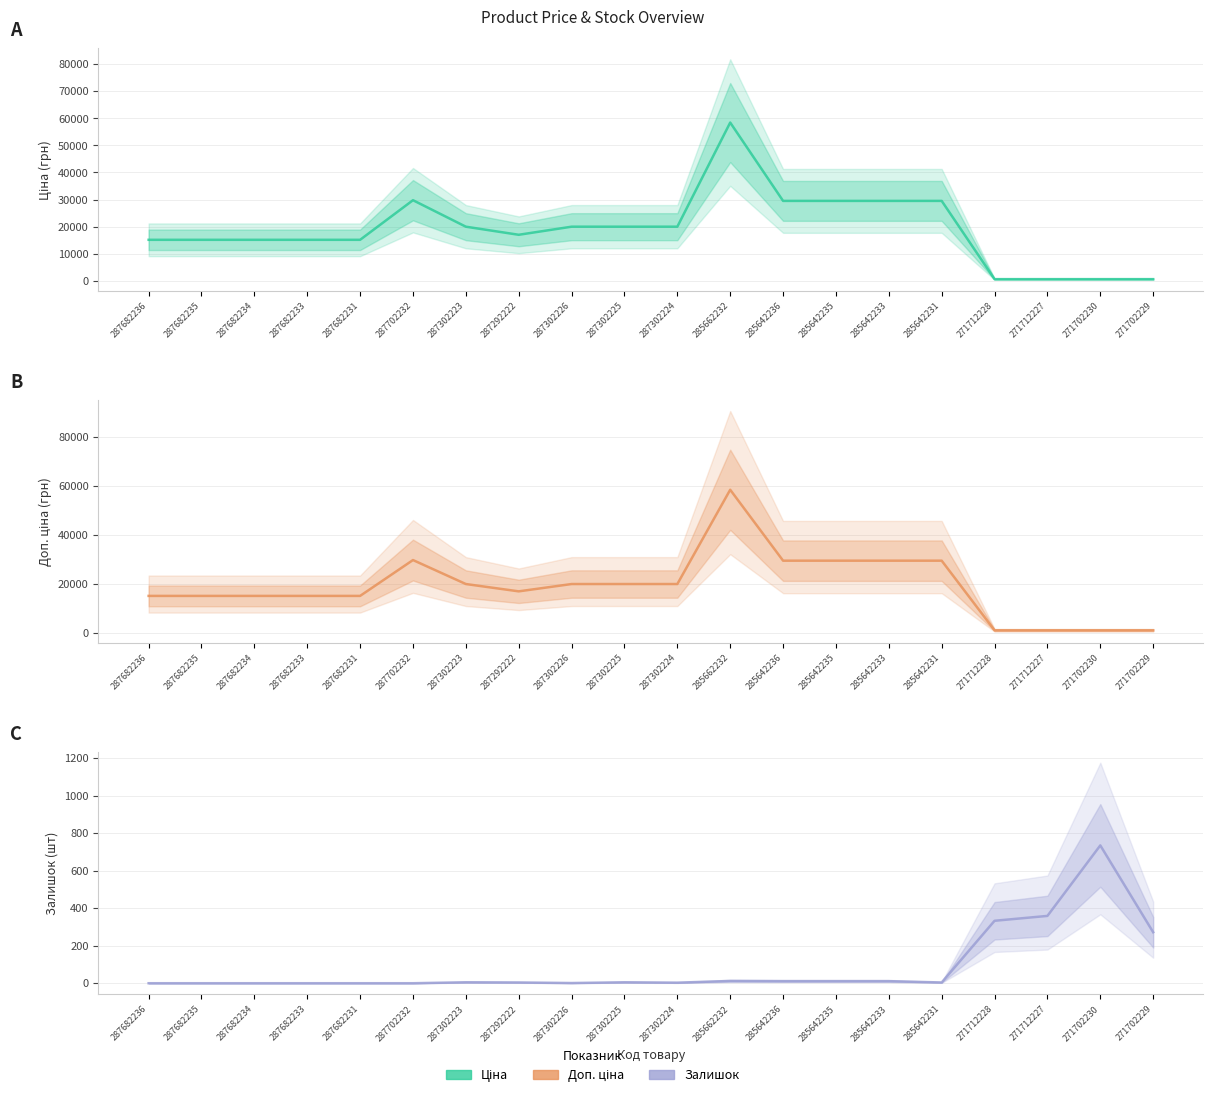

How many times do Залишок and Ціна cross each other?

2